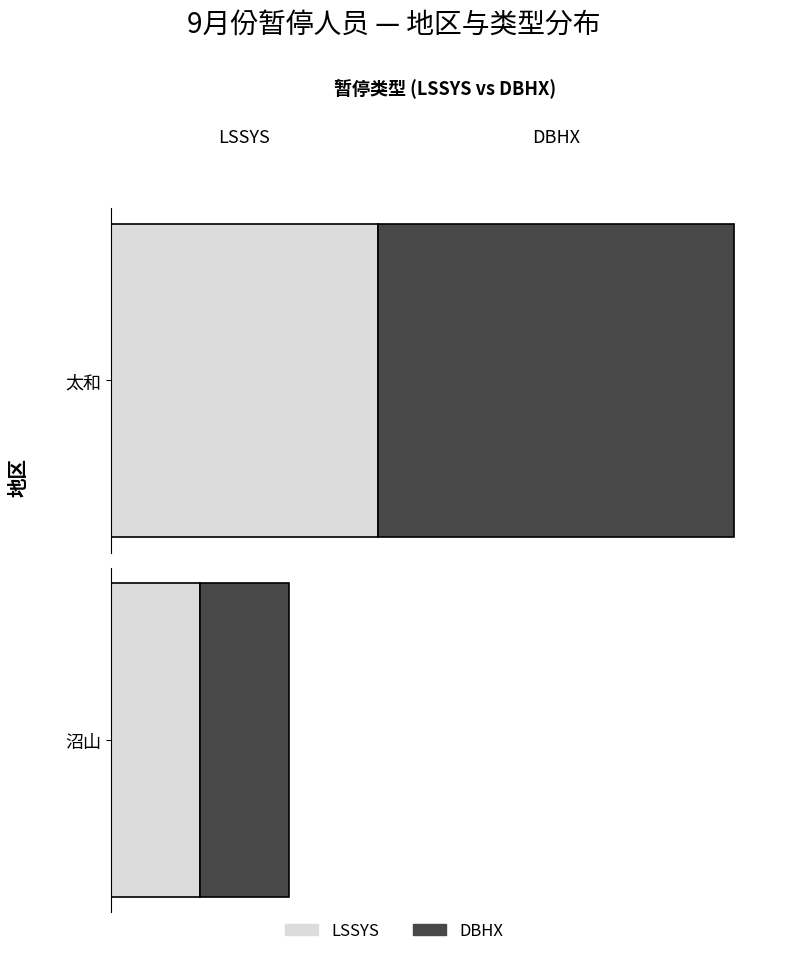

Between 沼山 and 太和, which is larger?

太和